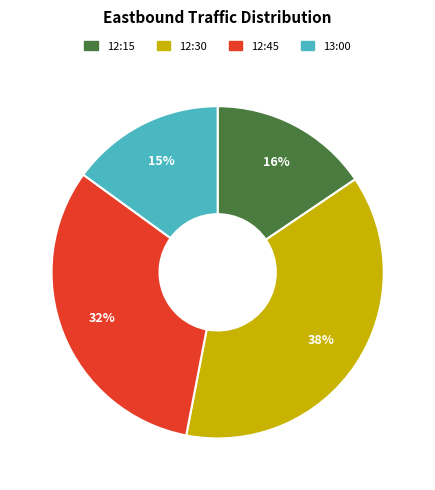

Rank the categories by value from lowest to highest.

13:00, 12:15, 12:45, 12:30